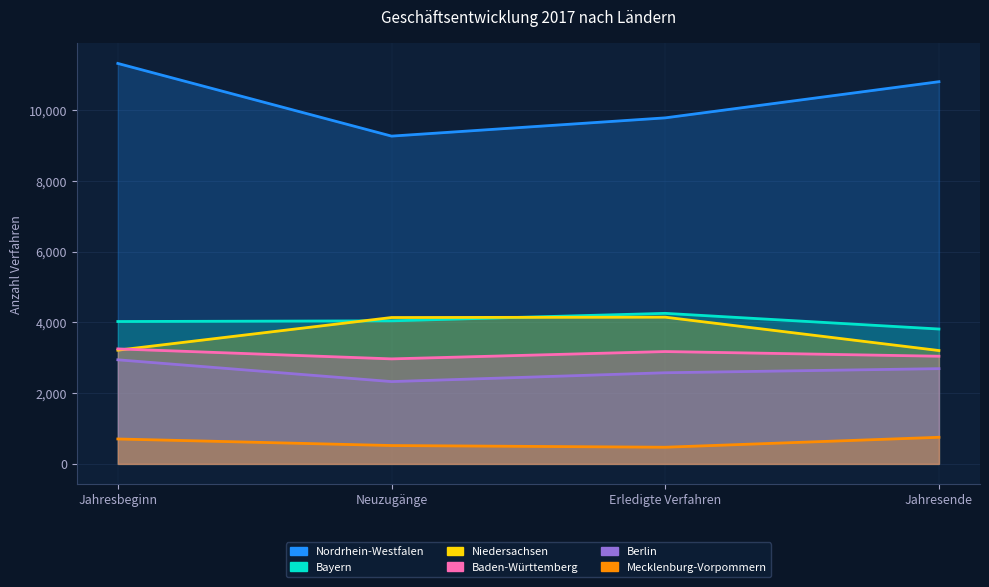

True or false: Mecklenburg-Vorpommern and Baden-Württemberg intersect in this chart.

False